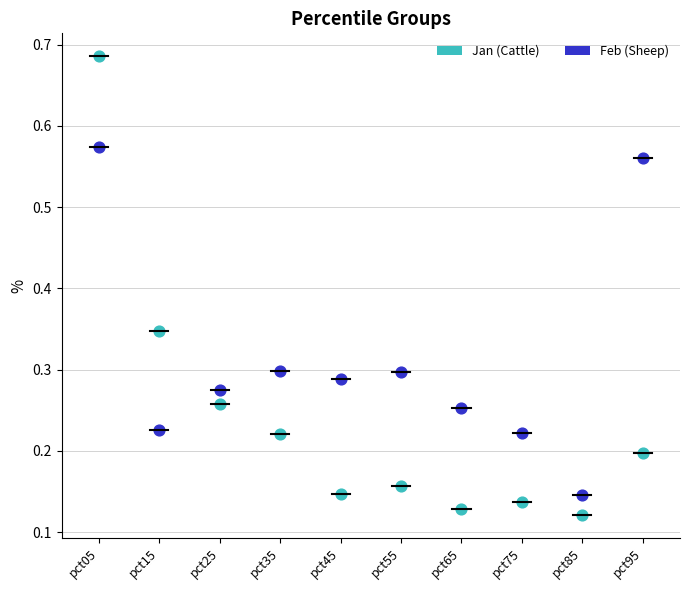

Which series contains the highest Y value?

Jan (Cattle)